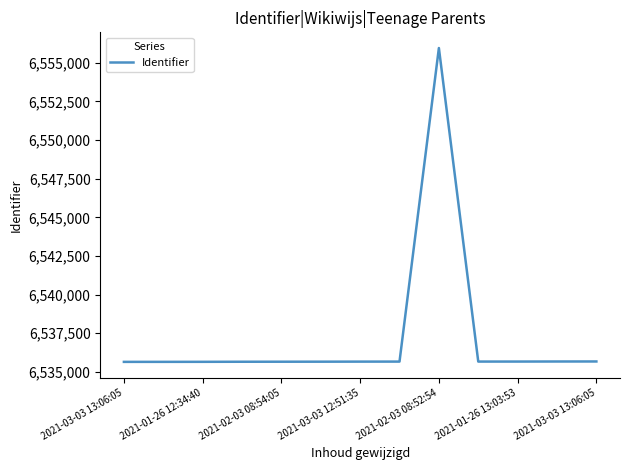

What is the greatest value displayed?

6555952